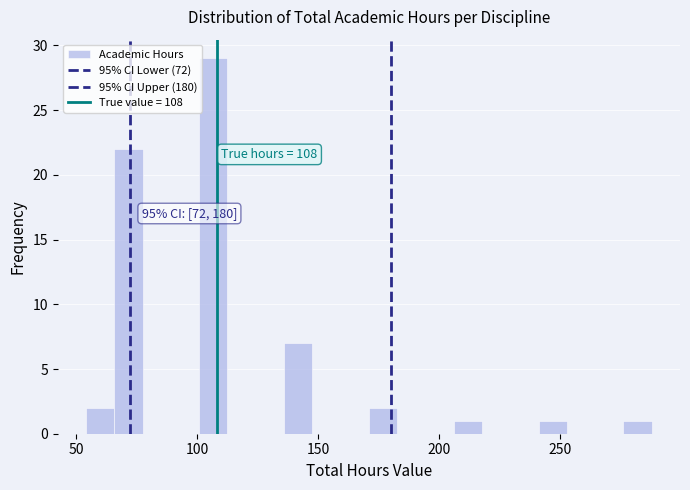

Read against the x-axis, roughly where is the centre of the tallest bar?

105